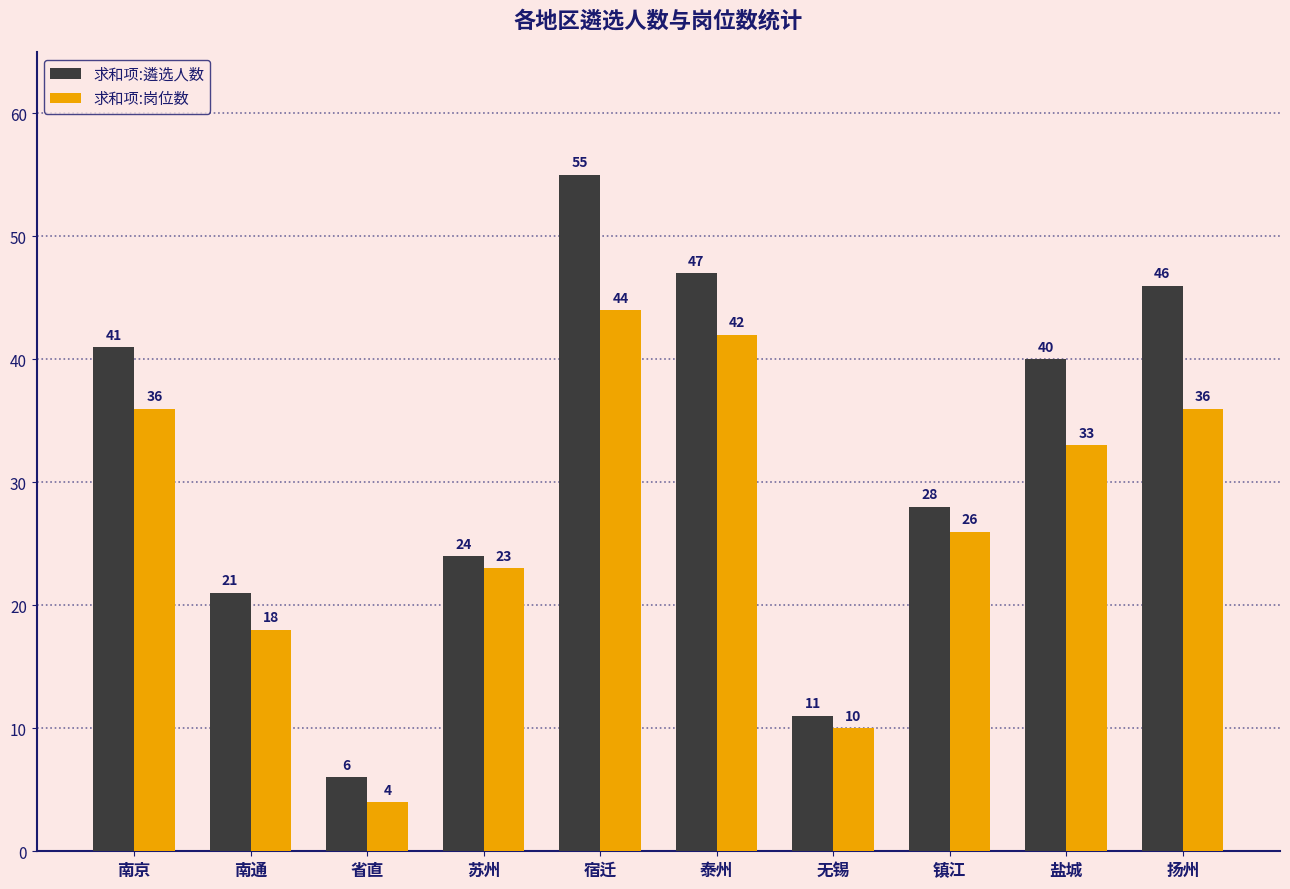

What is the difference between the highest and lowest values at 南通?

3